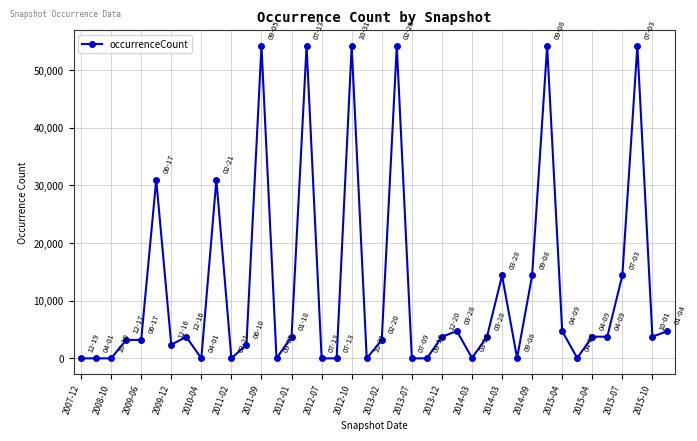

What is the maximum value shown in the chart?

54173